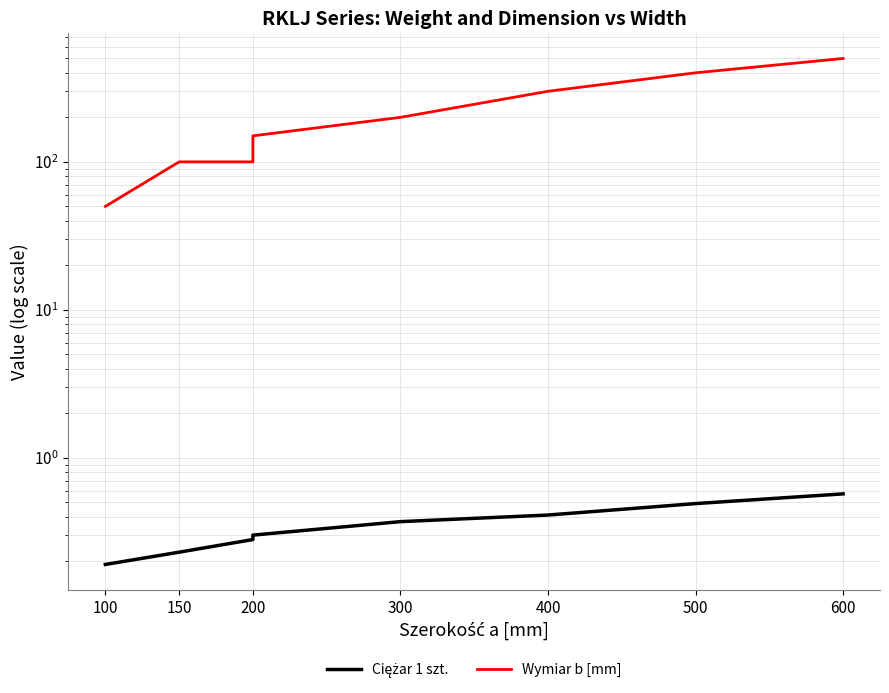

What is the minimum value for Wymiar b [mm]?

50.0